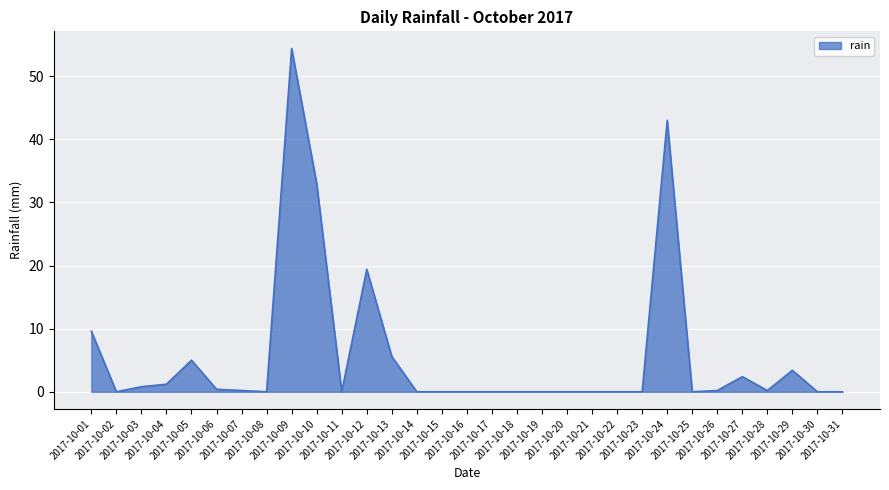

Where is the first local minimum?

2017-10-02